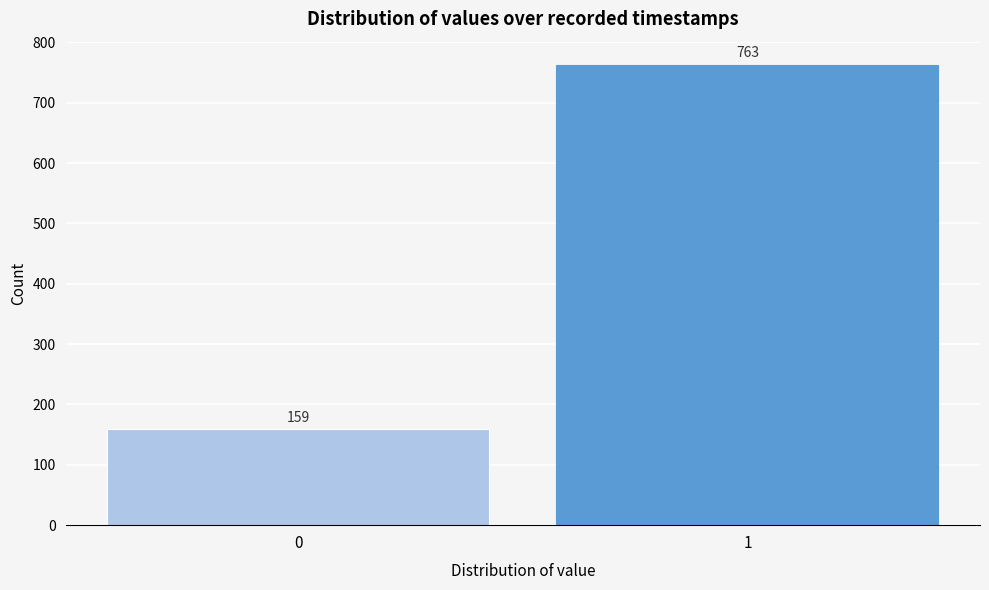

Reading left to right, list all the values displayed in this chart.

159	763